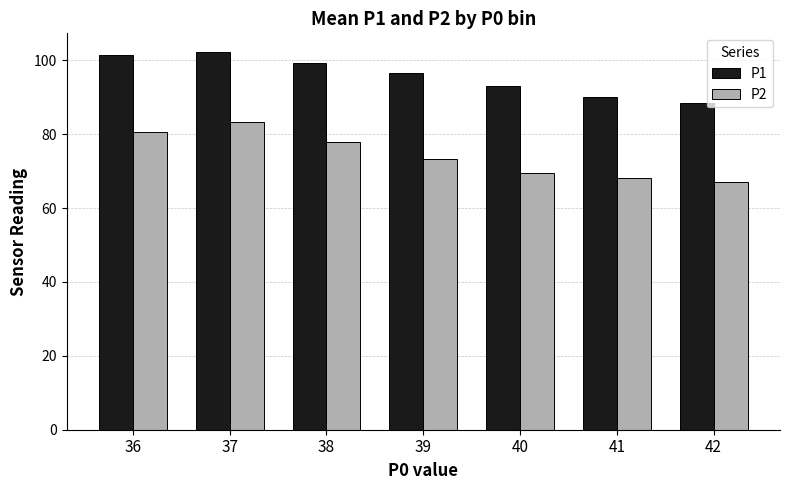

Which series has the widest spread of values?

P2